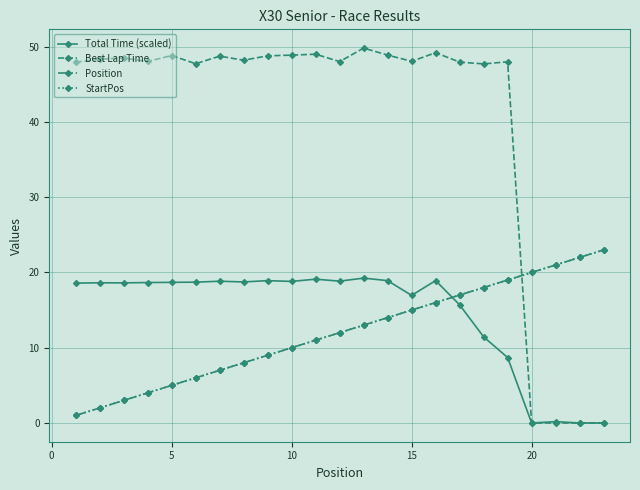

Which series ends up on top after the final intersection of Total Time (scaled) and Position?

Position